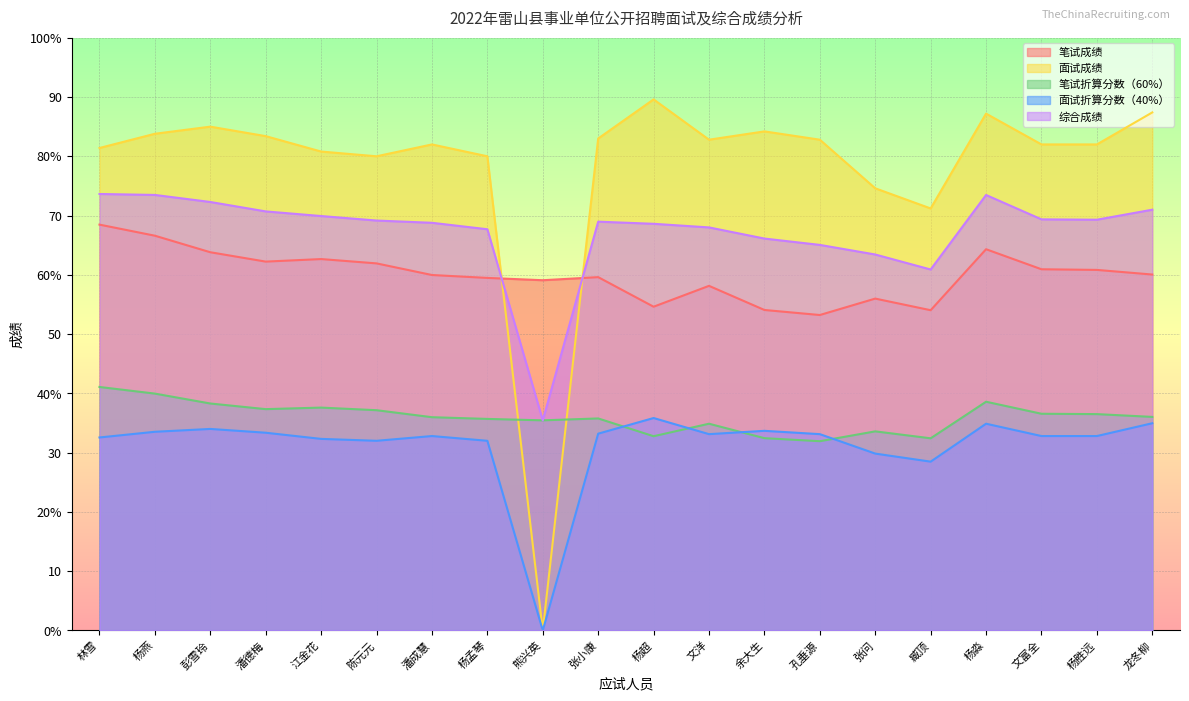

What is the difference between the highest and lowest values at 张问?

44.8